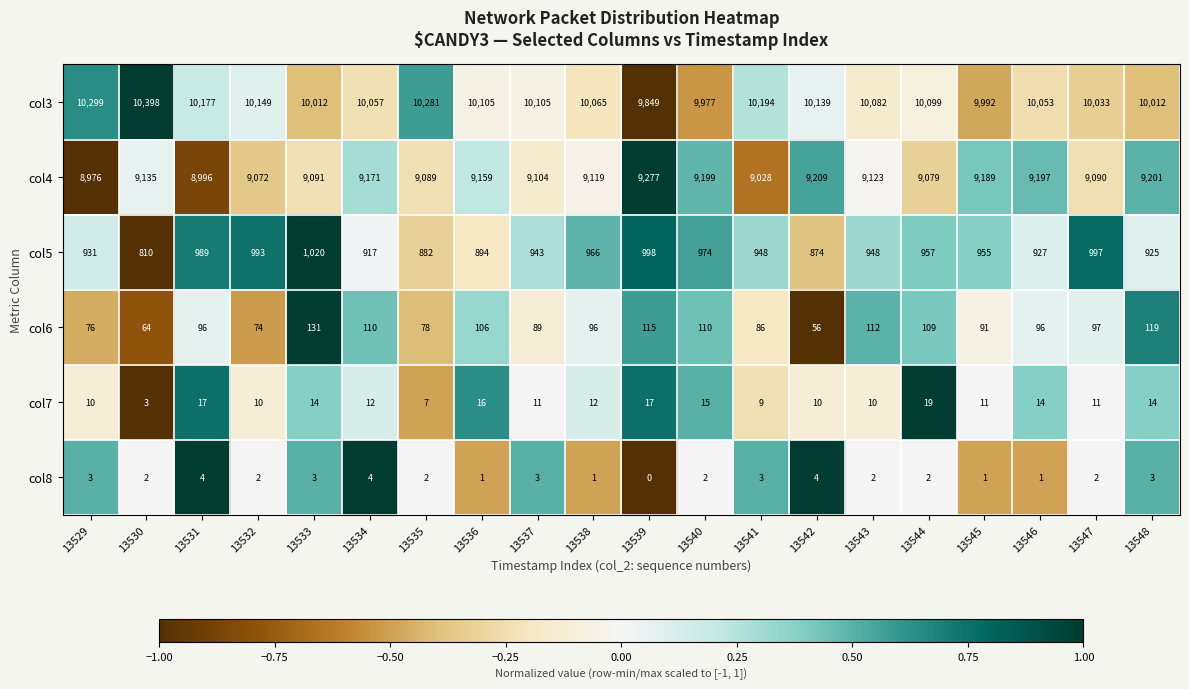

At how many categories does at least one series exceed 0?

20